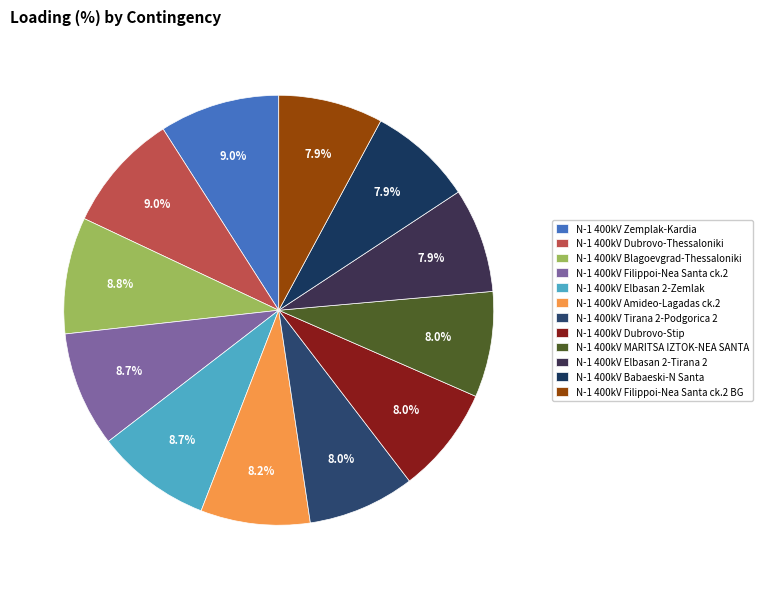

How many slices are in this pie chart?

12